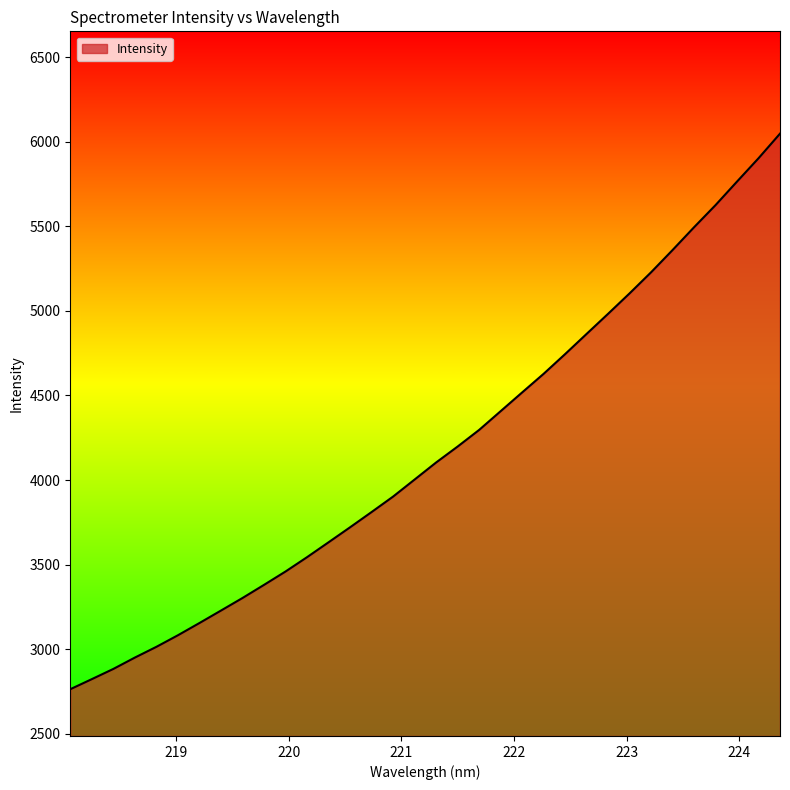

What is the difference between the maximum and minimum values?

3283.9